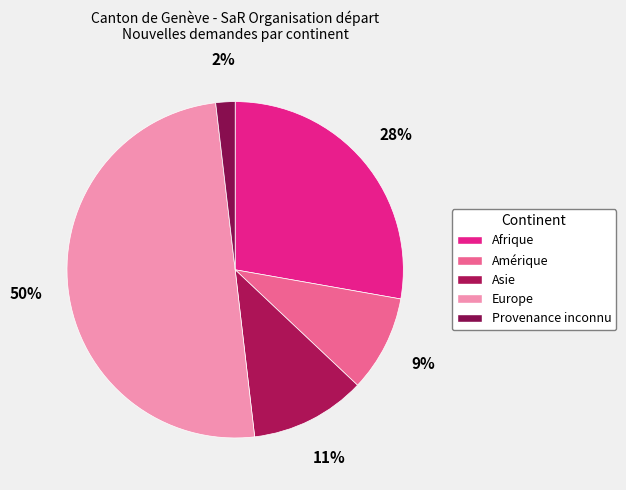

How many segments does this pie chart have?

5